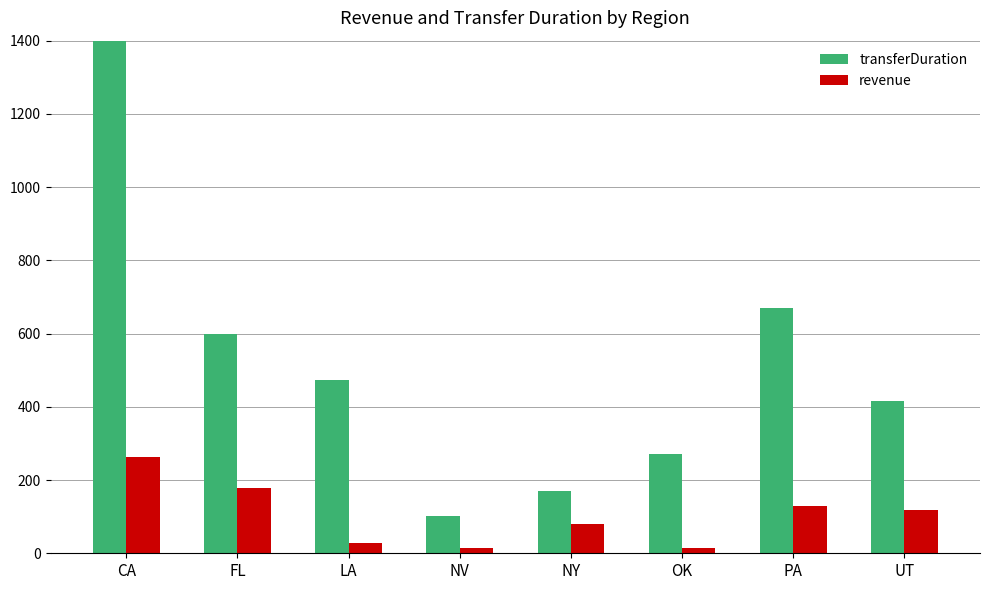

Reading left to right, extract all data points from this chart.

transferDuration: CA=1484.0	FL=598.0	LA=474.0	NV=103.0	NY=170.0	OK=271.0	PA=670.0	UT=415.0
revenue: CA=263.2	FL=177.8	LA=26.9	NV=14.0	NY=81.2	OK=13.5	PA=129.5	UT=119.0